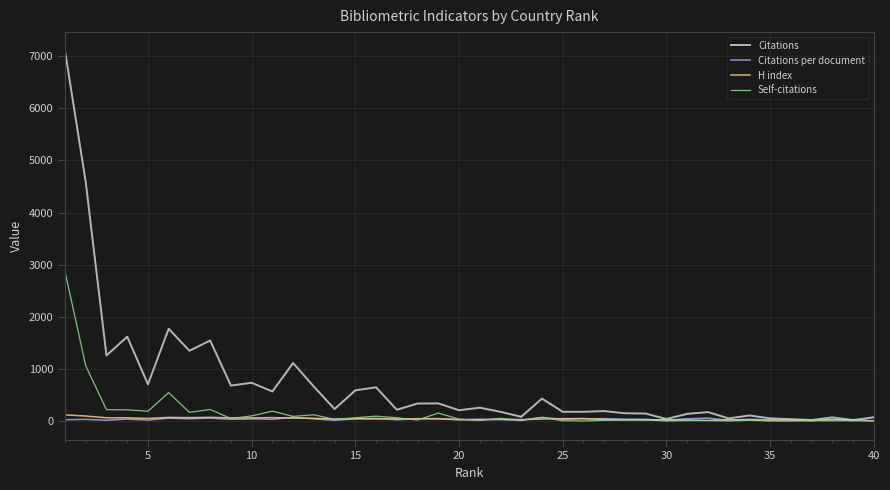

What is the maximum value shown in the chart?

7106.0